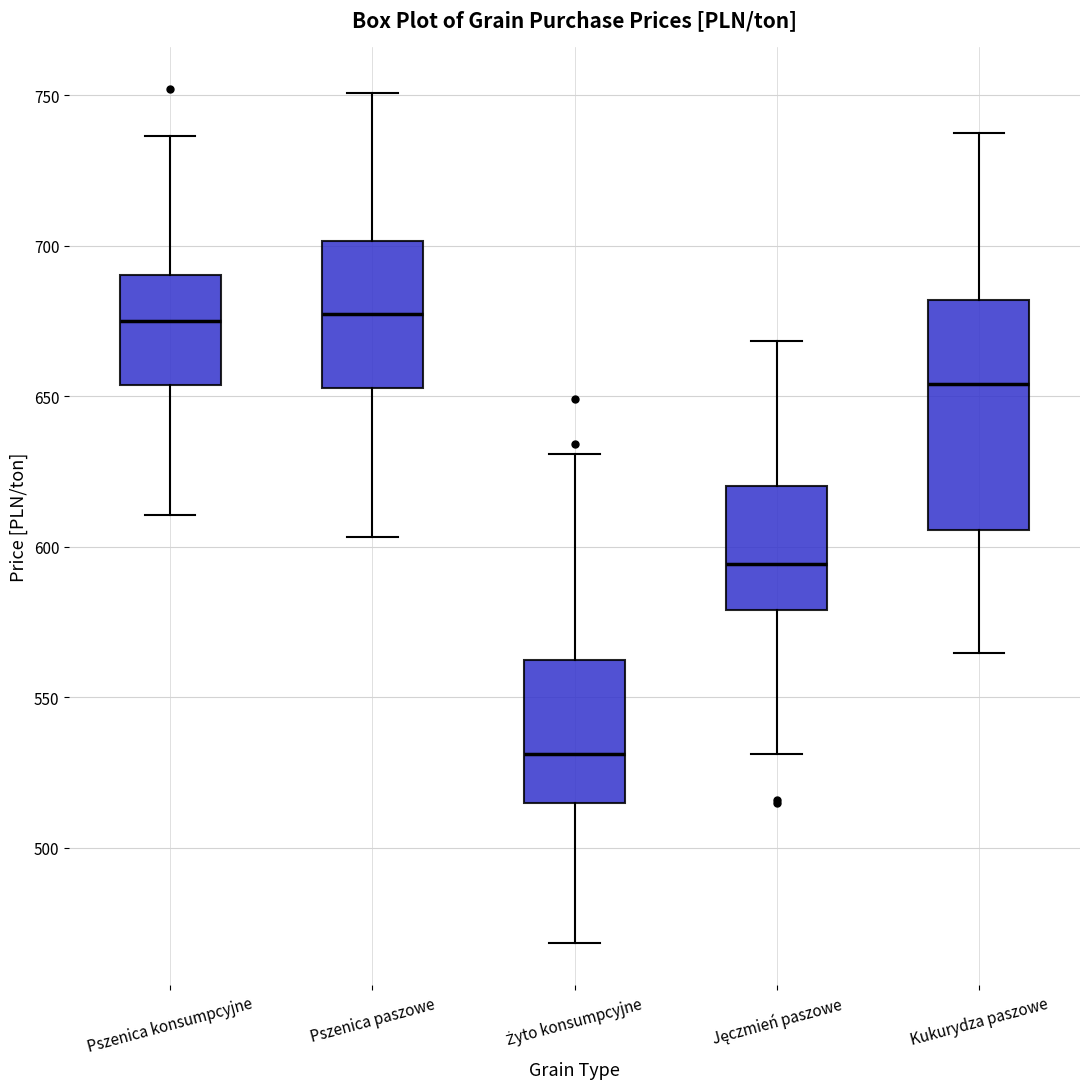

Where does the median line of the box for Pszenica paszowe sit on the y-axis? The values are not printed on the chart, so give them approximately, as read against the axis.

675